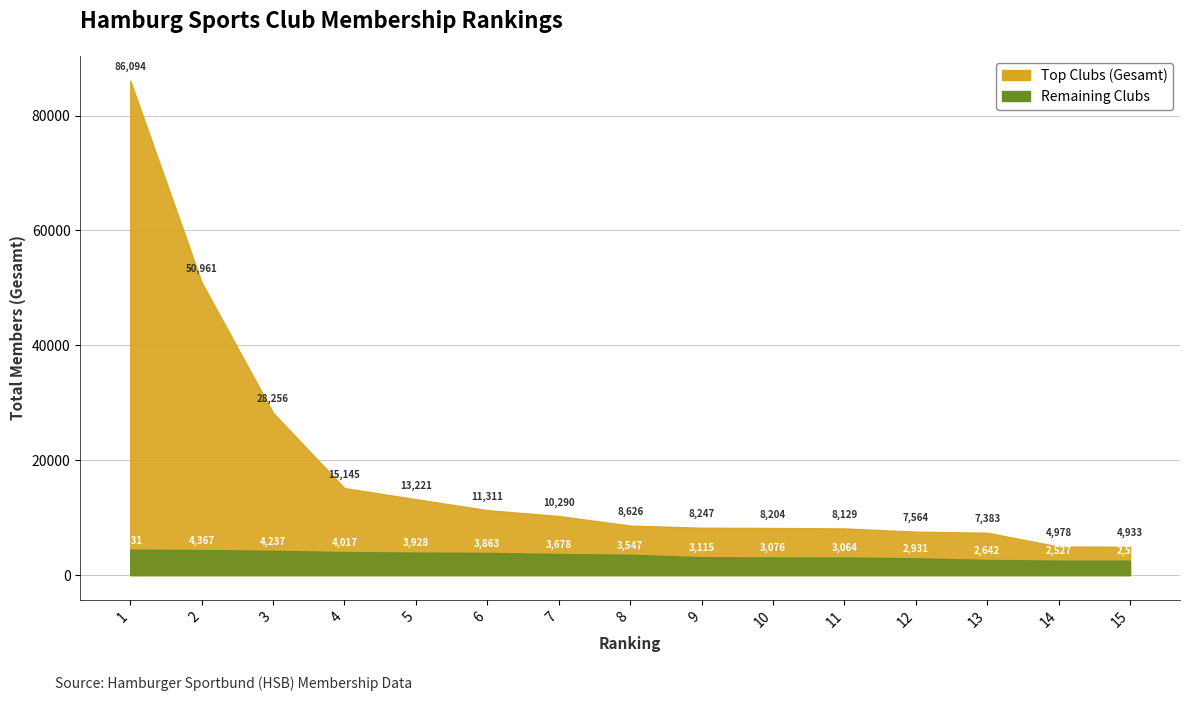

At how many categories does at least one series exceed 5813?

13